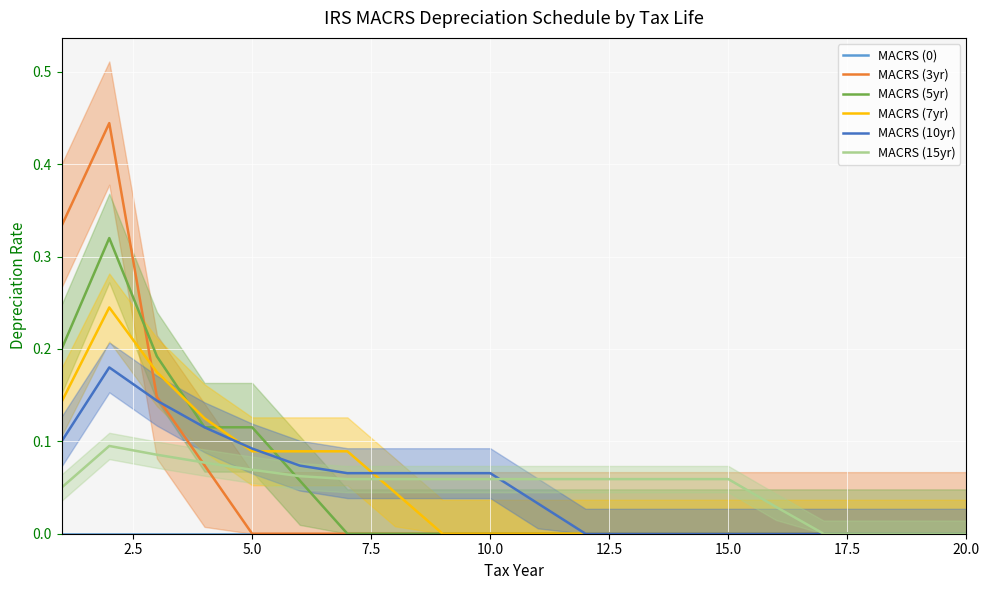

True or false: MACRS (3yr) has a value of 0.0 at 20.0.

True